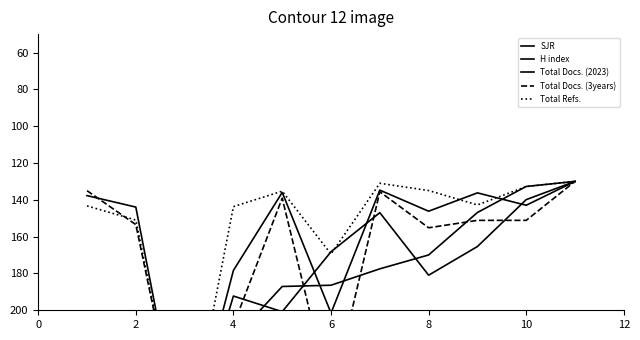

What is the sum of all H index values?

2062.5